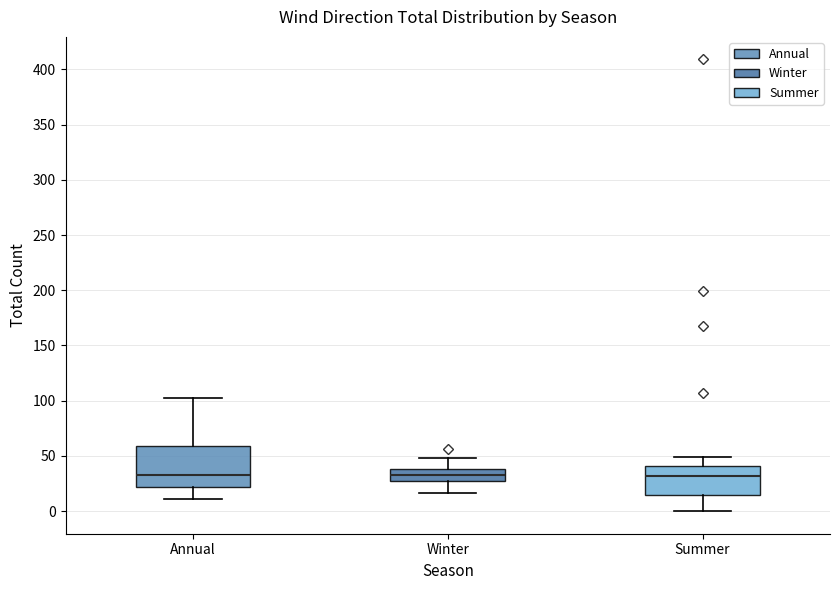

Reading left to right, read every box against the y-axis: the position of its median line, the range the box covers, and the ends of its whiskers. The values are not printed on the chart, so give them approximately, as read against the axis.

Annual: median 35, box 20 to 60, whiskers 10 to 100
Winter: median 35, box 25 to 40, whiskers 15 to 50
Summer: median 30, box 15 to 40, whiskers 0 to 50